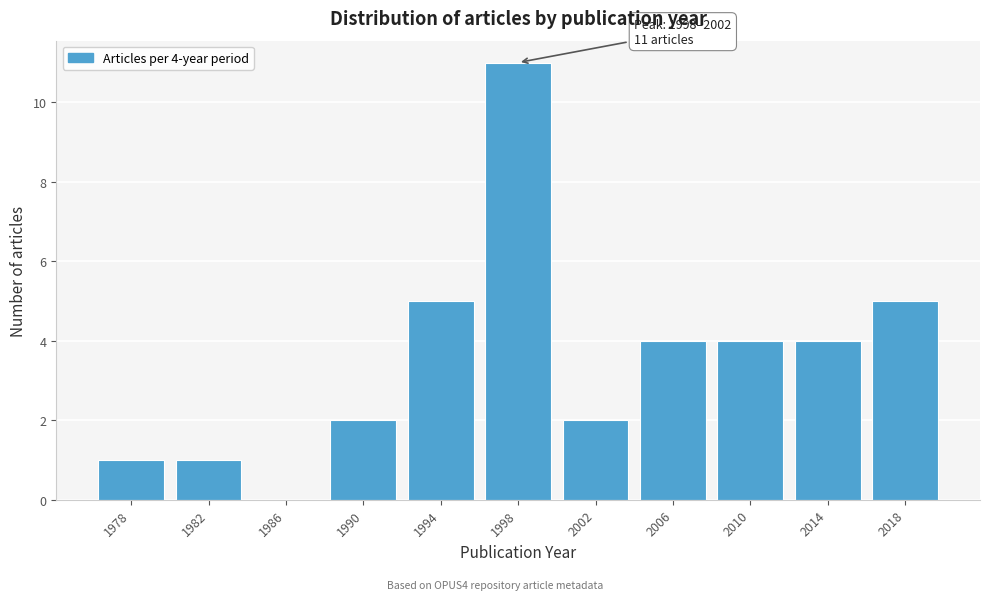

Reading left to right, what are all the values shown in this chart?

1978=1	1982=1	1986=0	1990=2	1994=5	1998=11	2002=2	2006=4	2010=4	2014=4	2018=5